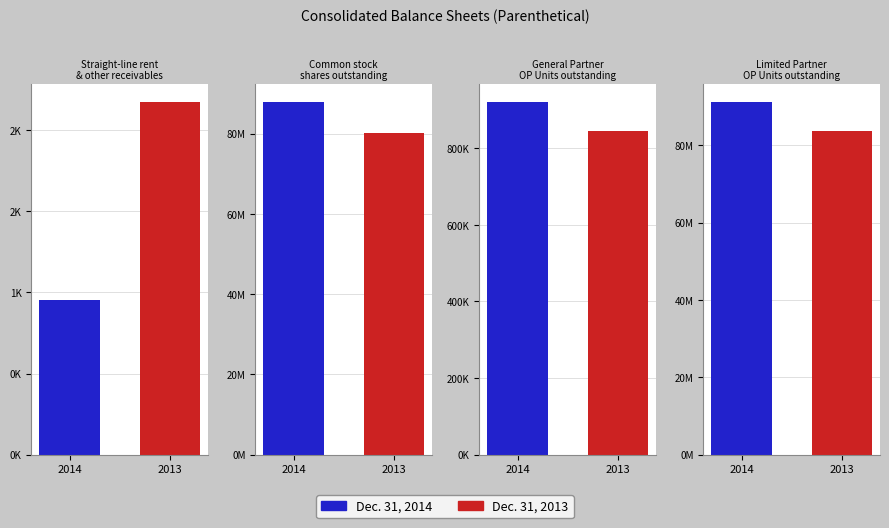

What are all the series names shown in the legend?

Dec. 31, 2014, Dec. 31, 2013